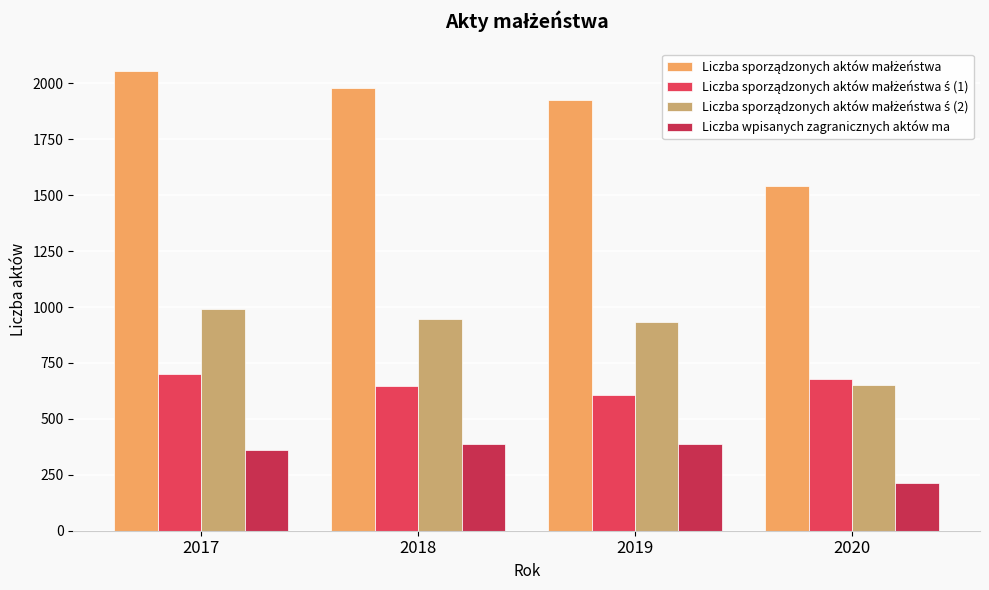

Count the Liczba sporządzonych aktów małżeństwa ś (1) values in the range 645 to 700.

3